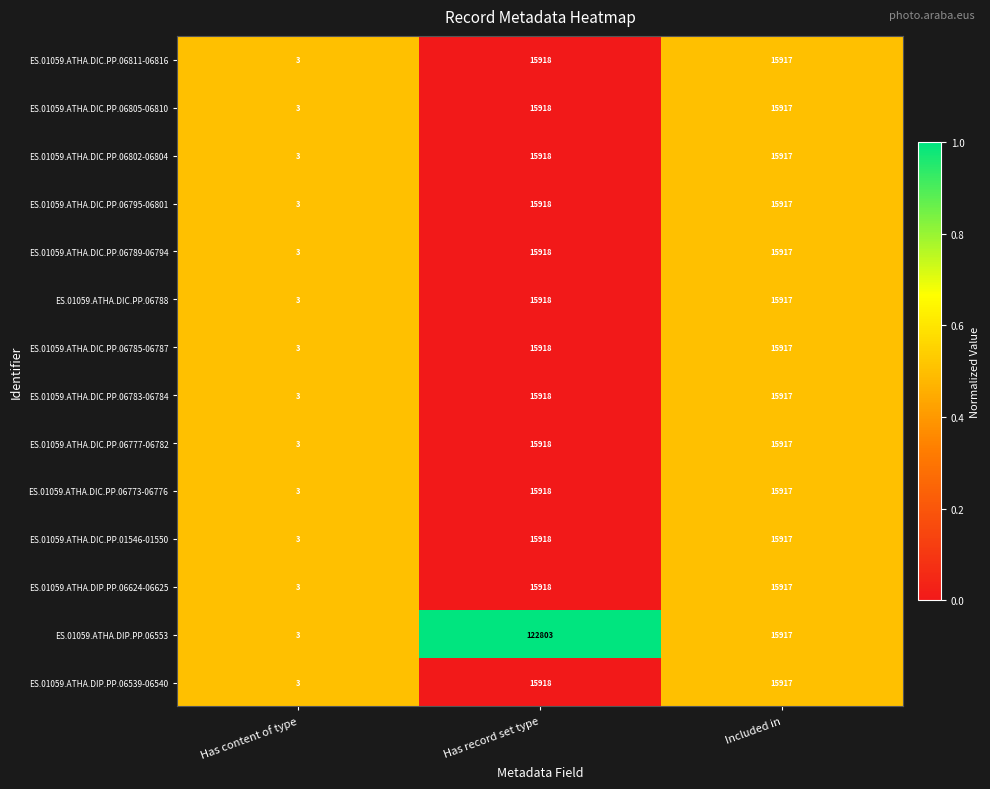

How many series are shown in this chart?

14